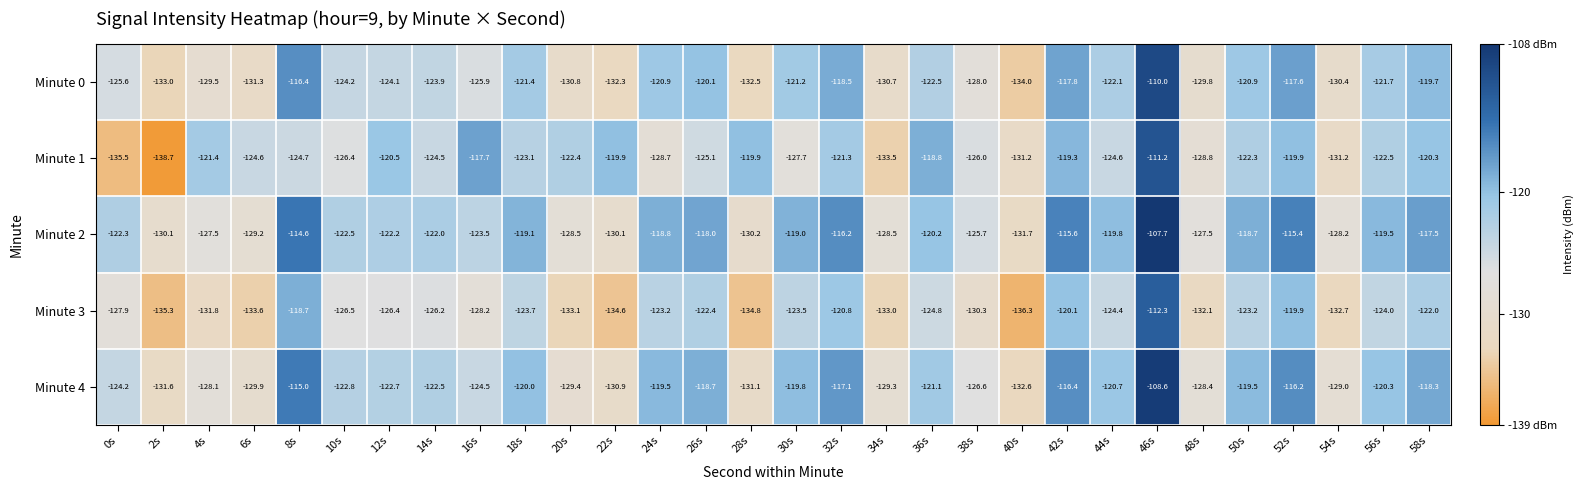

Which label corresponds to the smallest value in the chart?

2s